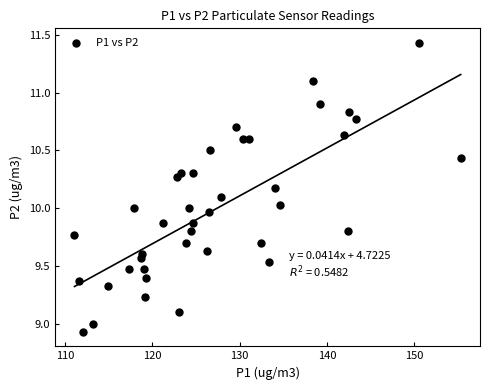

What is the range of X values (max minus min)?

44.3